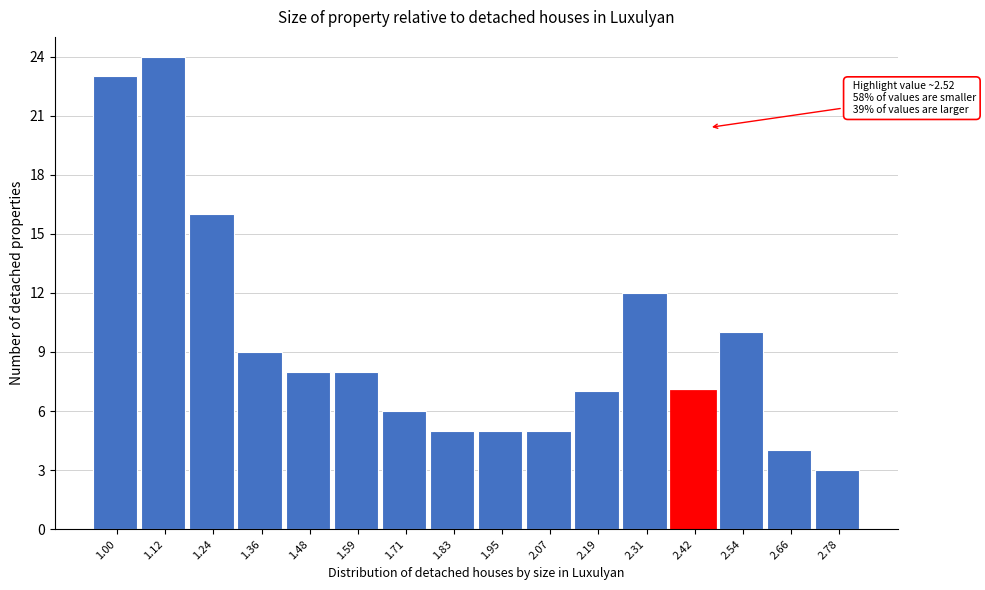

Reading left to right, list all the values displayed in this chart.

23	24	16	9	8	8	6	5	5	5	7	12	7	10	4	3